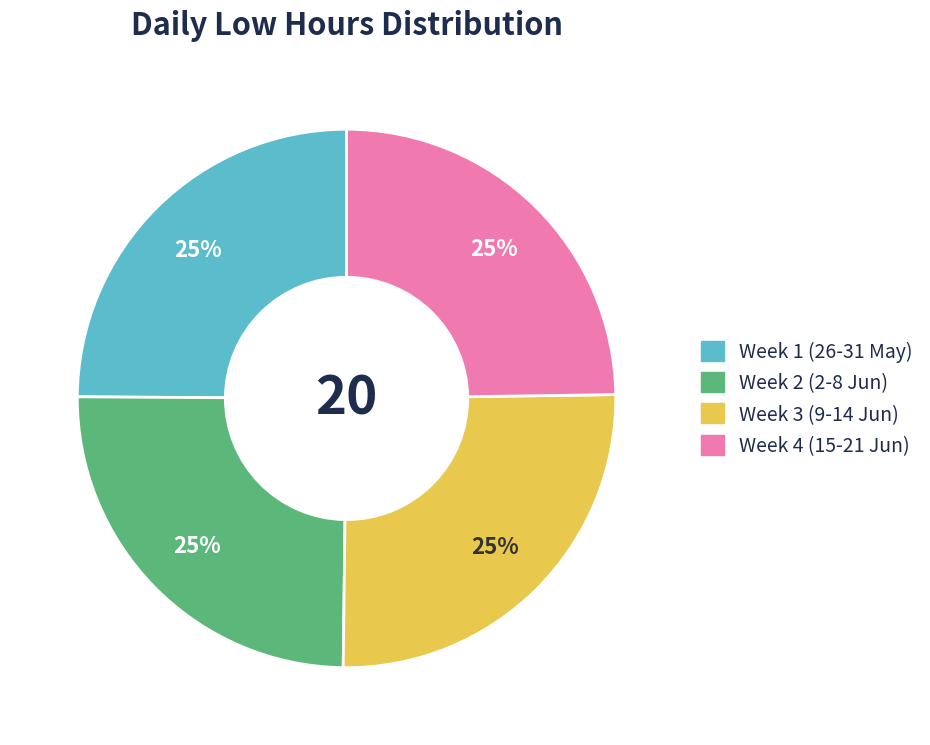

Is there any slice that represents more than half of the pie?

No